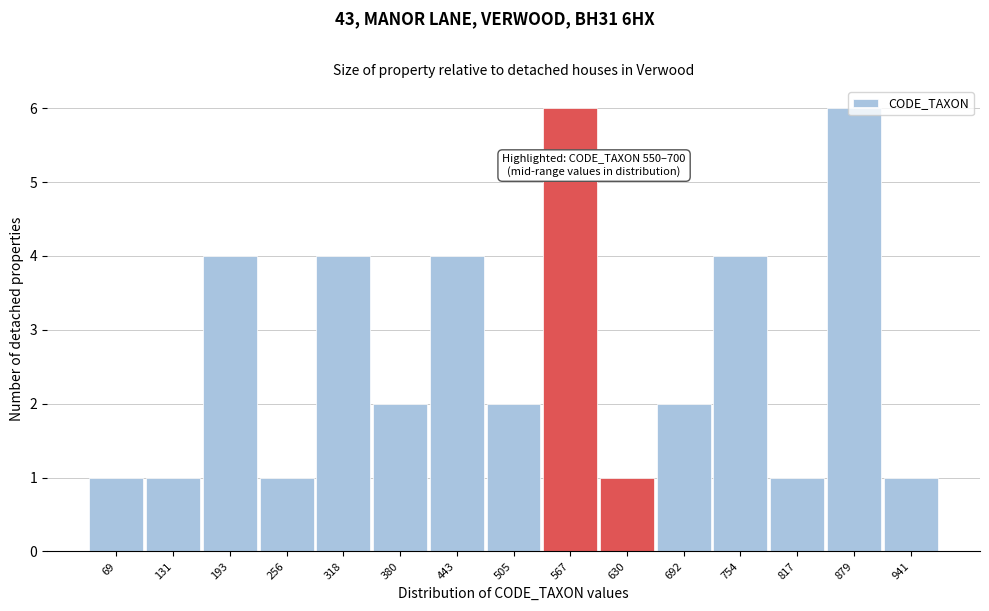

The value at 505 is 2. True or false?

True